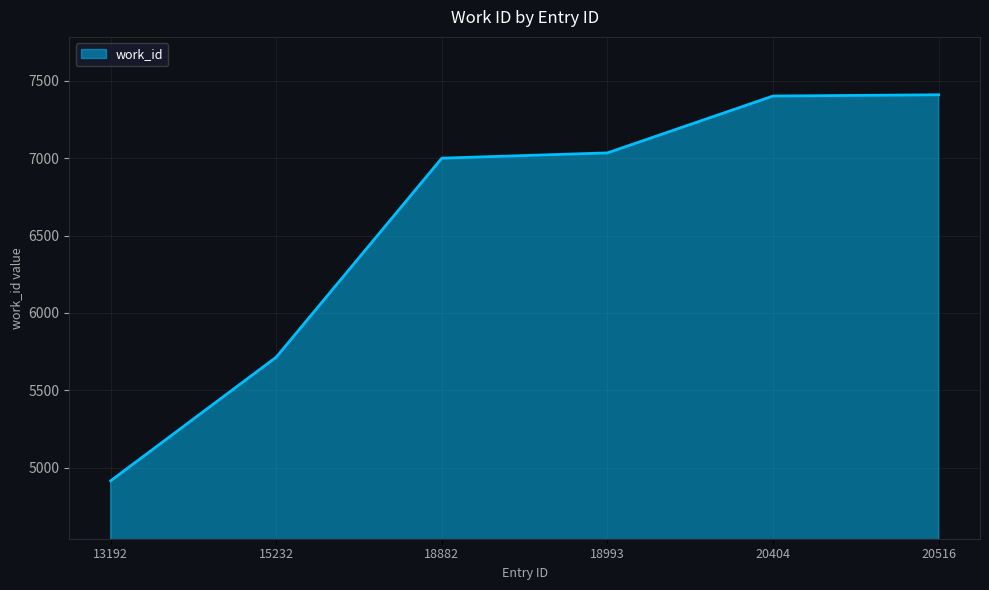

The value at 13192 is 1689. True or false?

False